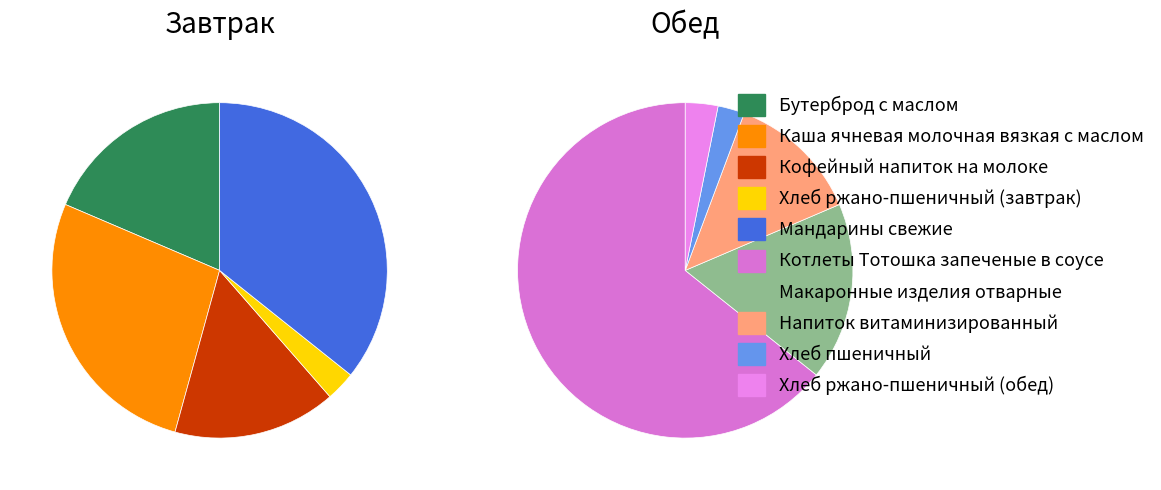

Combined, do Хлеб ржано-пшеничный (завтрак) and Кофейный напиток на молоке account for over 50%?

No